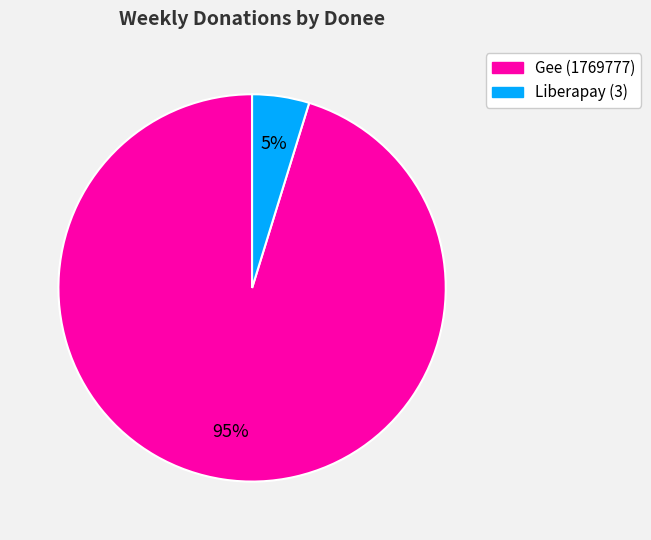

How many segments does this pie chart have?

2